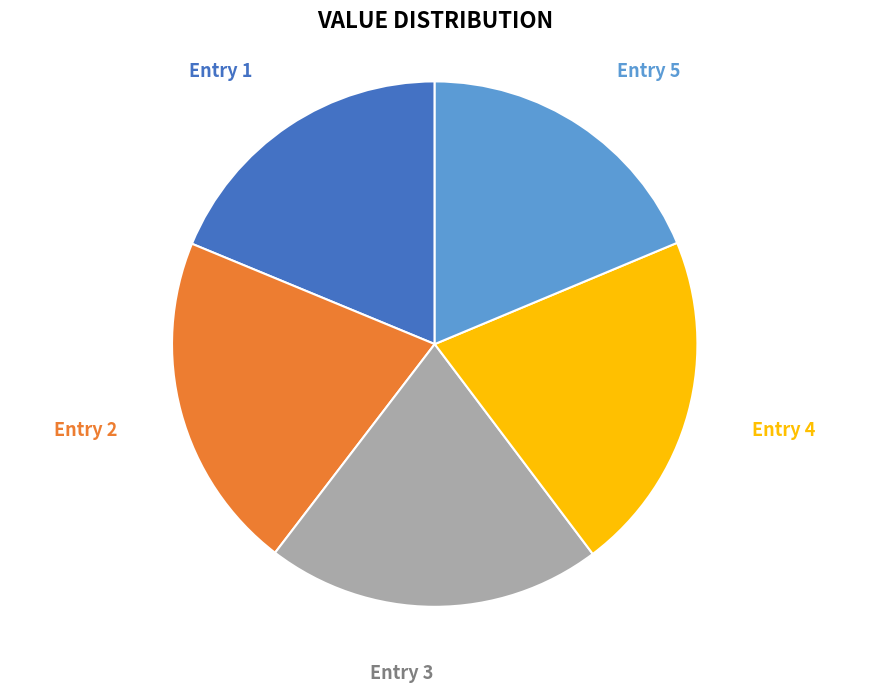

Approximately how many times larger is the value at Entry 5 compared to Entry 2?

0.9